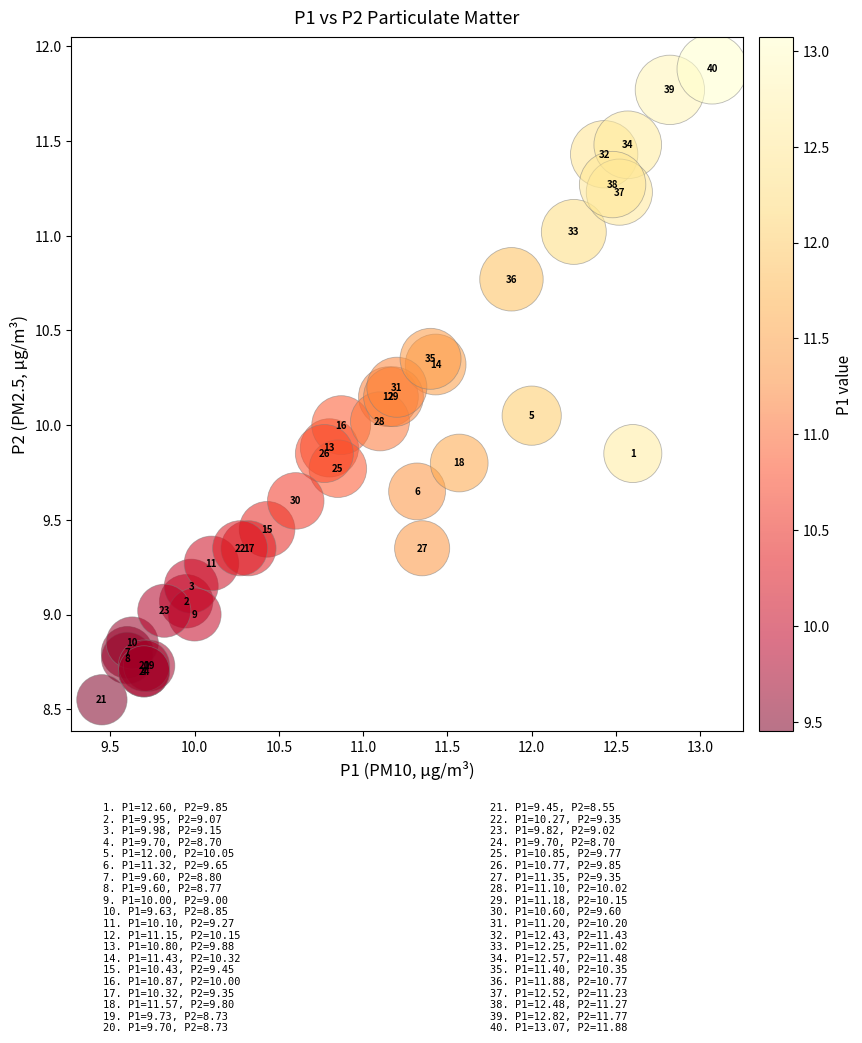

What Y value in the scatter plot is closest to 10?

10.0